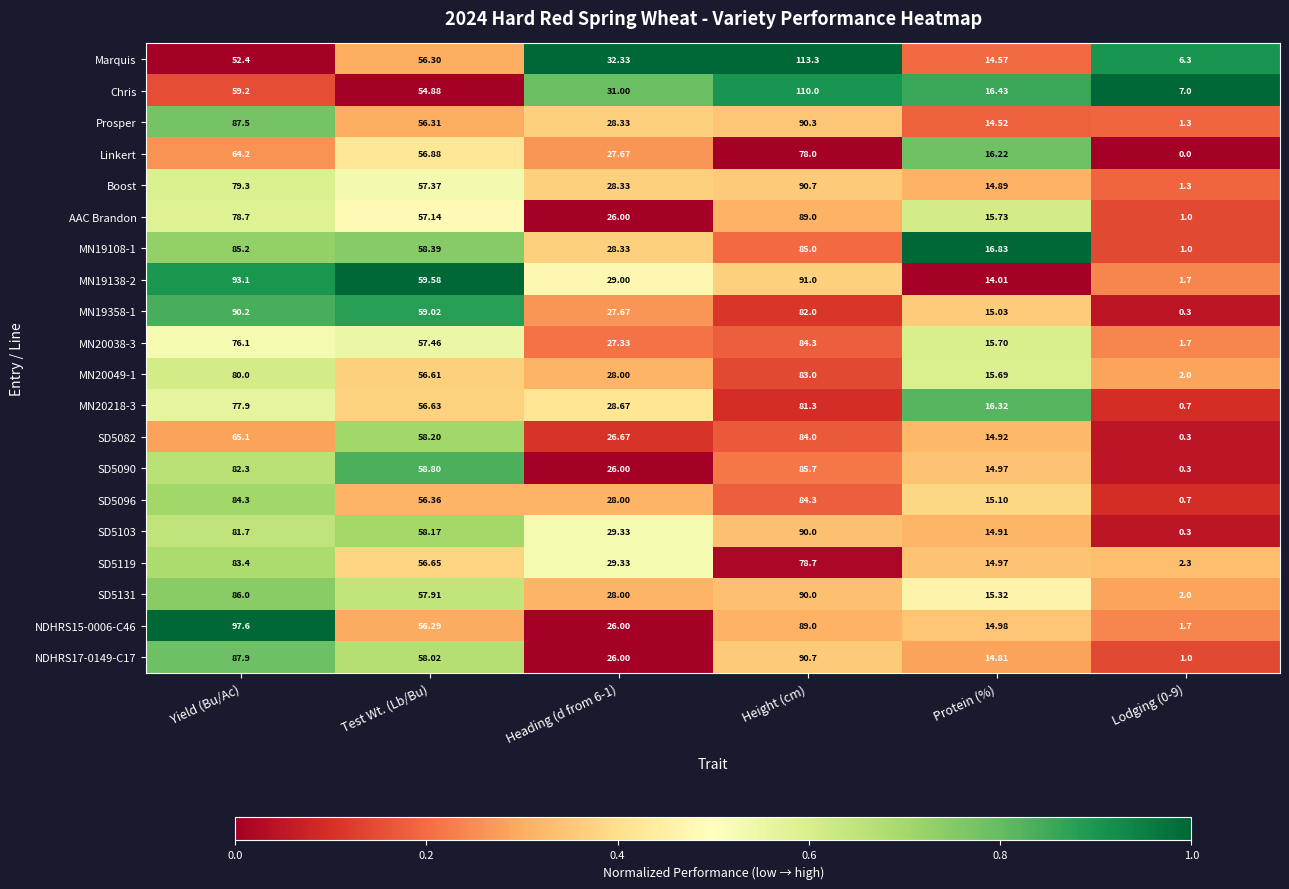

How many data points does each series have?

6